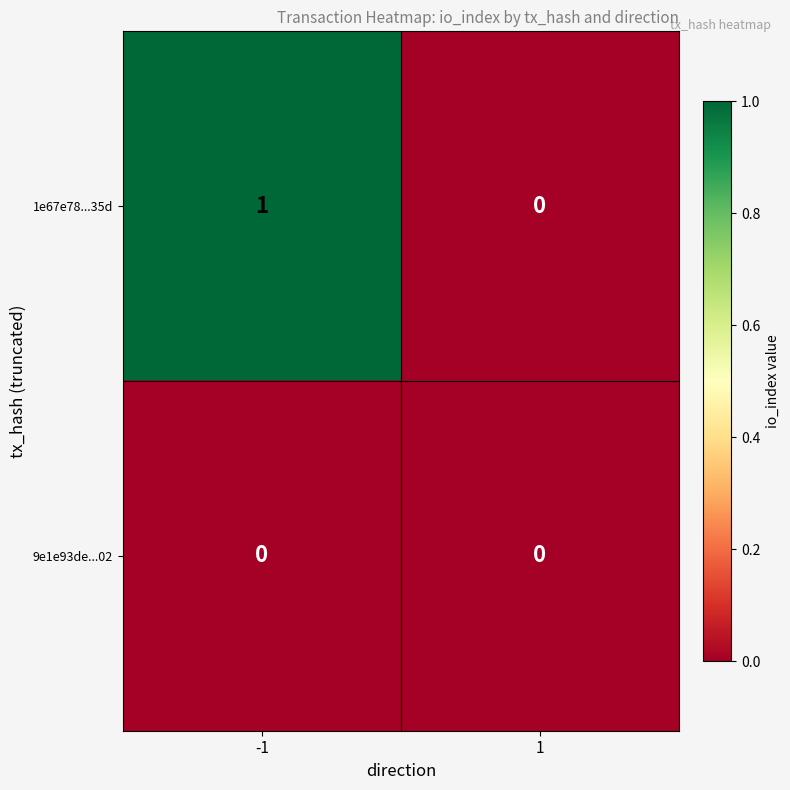

At which category does the chart reach its peak across all series?

-1